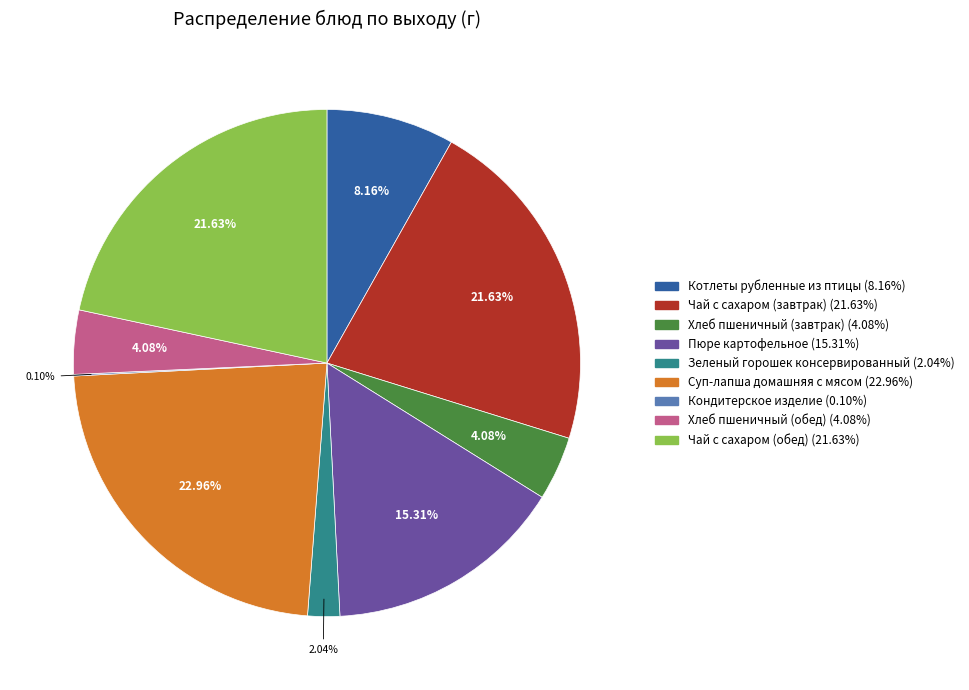

To the nearest percent, what portion does Хлеб пшеничный (обед) represent?

4%